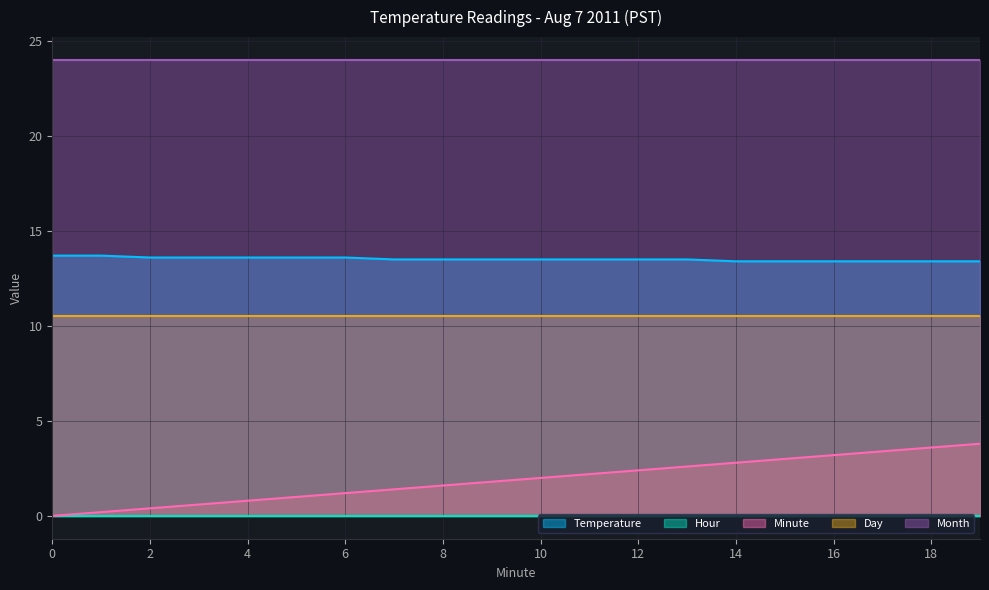

Which series has the largest total across all categories?

Month